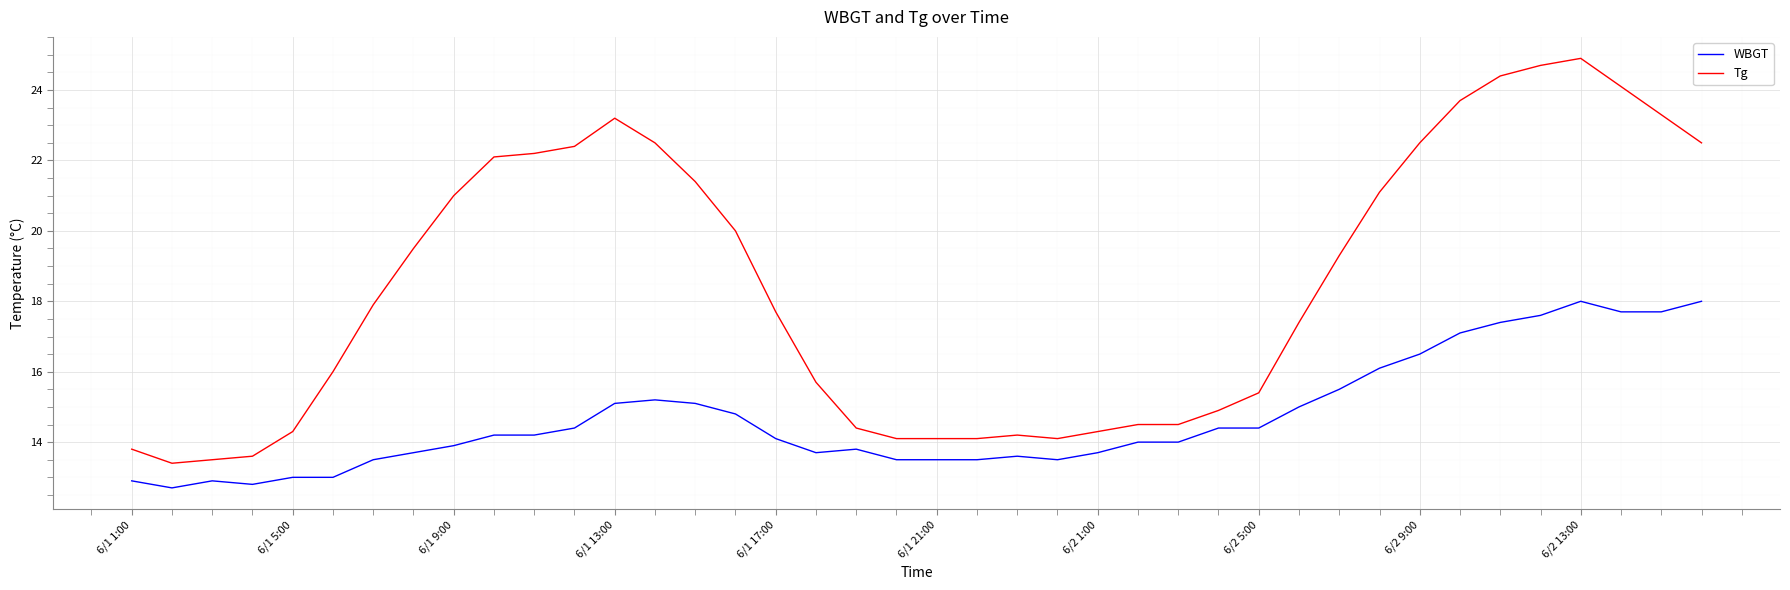

Which series has the largest total across all categories?

Tg